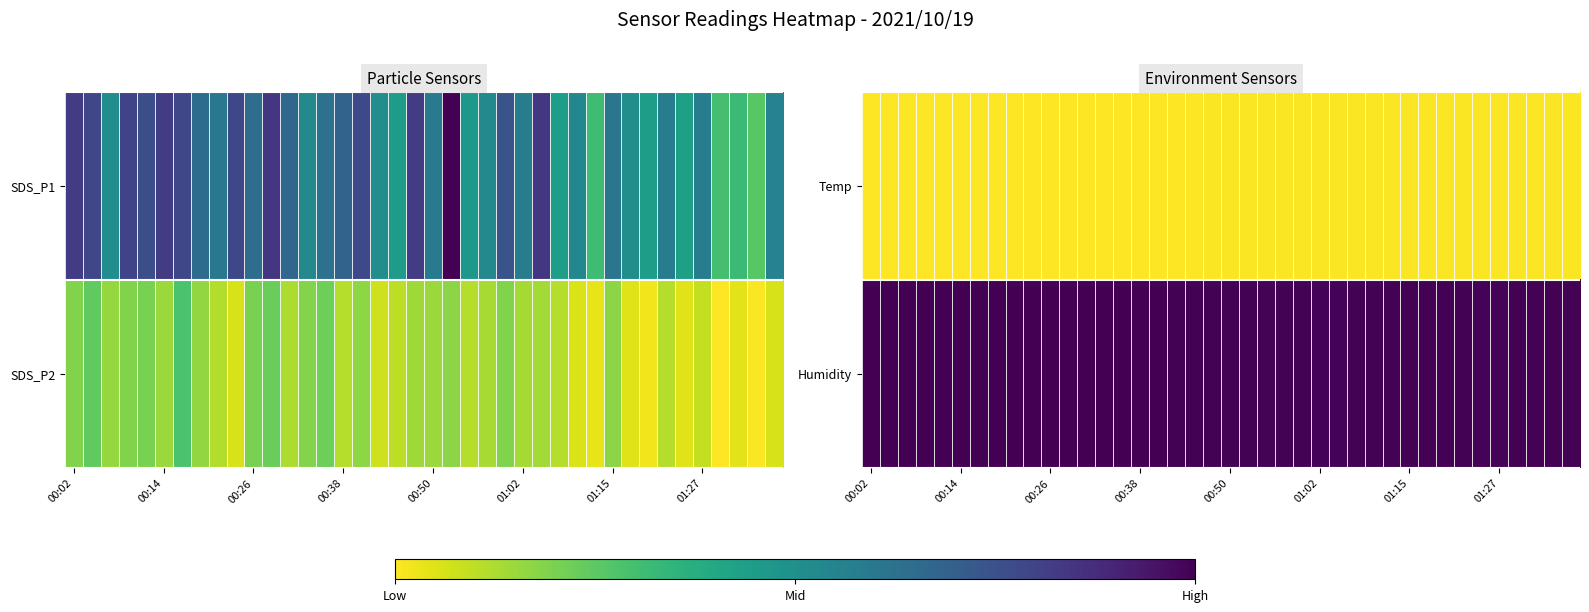

How many data points in Temp are above 0?

39